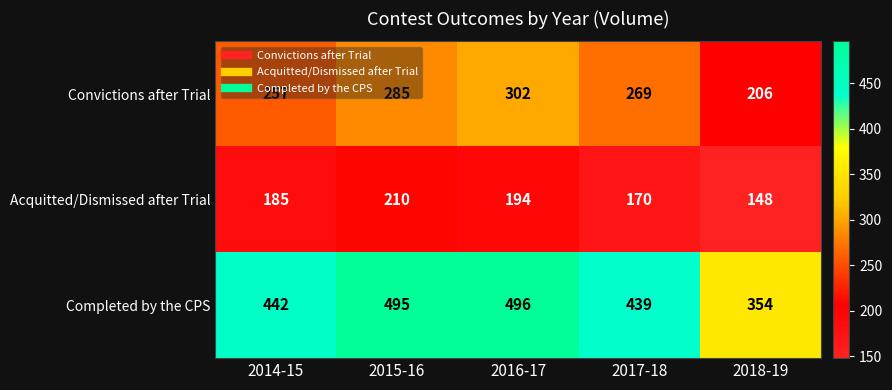

What is the greatest value displayed?

496